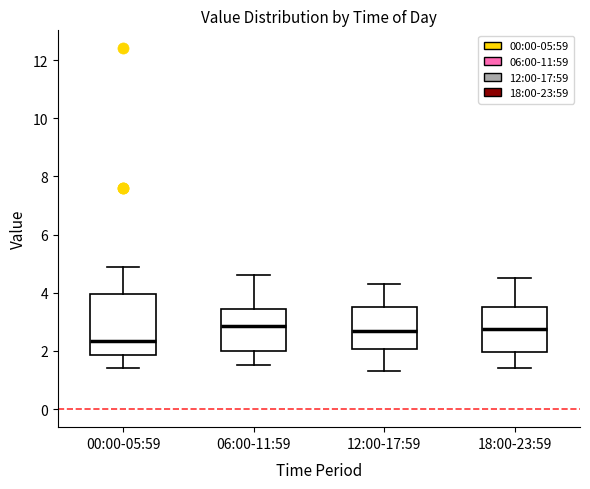

Where does the lower whisker of the box for 18:00-23:59 end on the y-axis? The values are not printed on the chart, so give them approximately, as read against the axis.

1.4